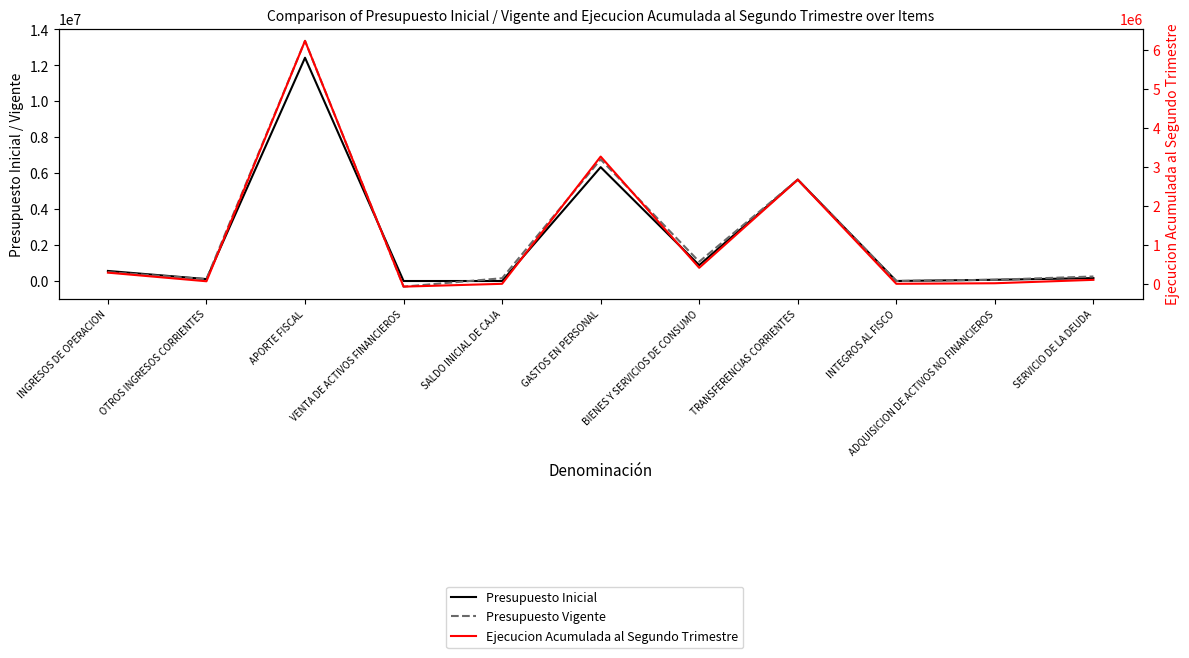

Where do Presupuesto Vigente and Presupuesto Inicial first cross each other?

APORTE FISCAL and VENTA DE ACTIVOS FINANCIEROS